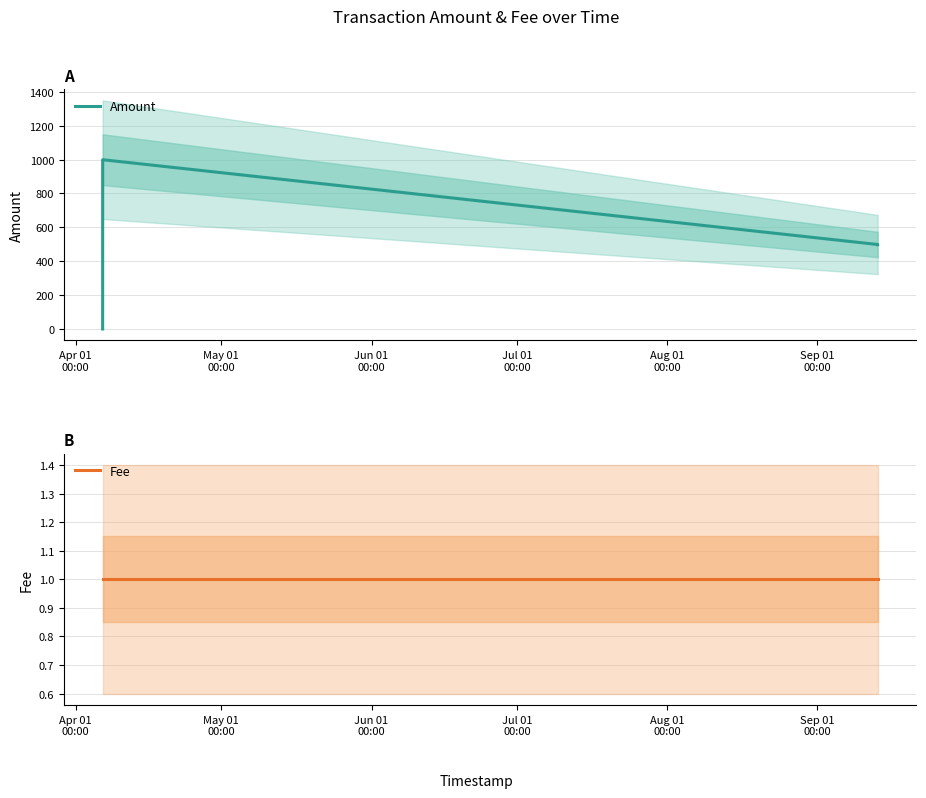

Which category has the lowest value in the Fee series?

Apr 01
00:00